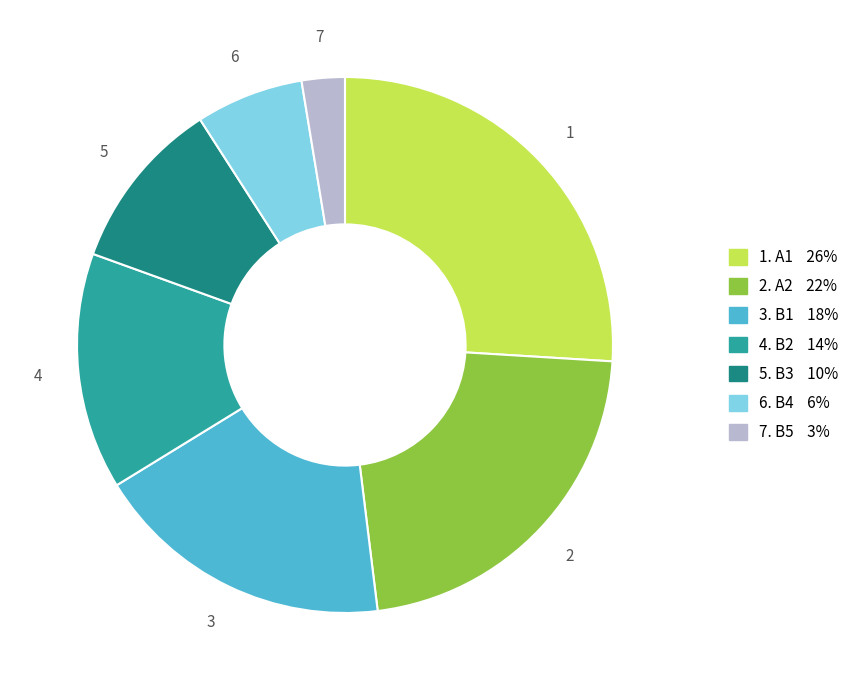

Is there any slice that represents more than half of the pie?

No